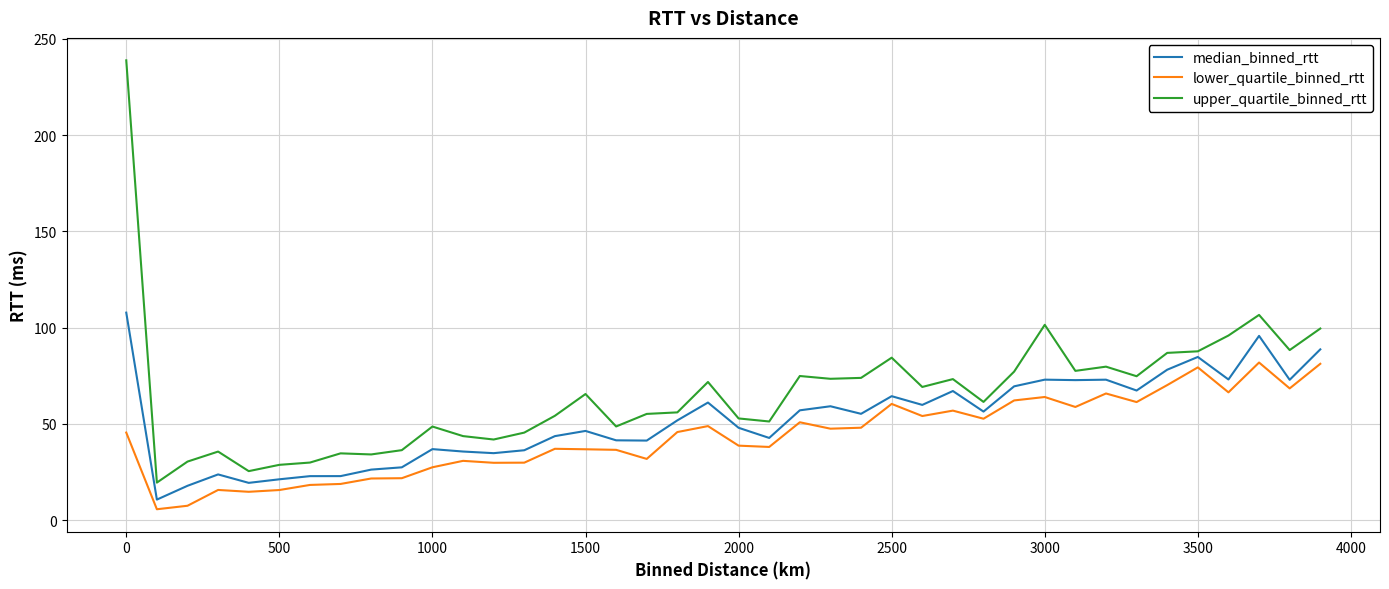

What is the difference between the maximum and minimum values in the median_binned_rtt series?

97.1